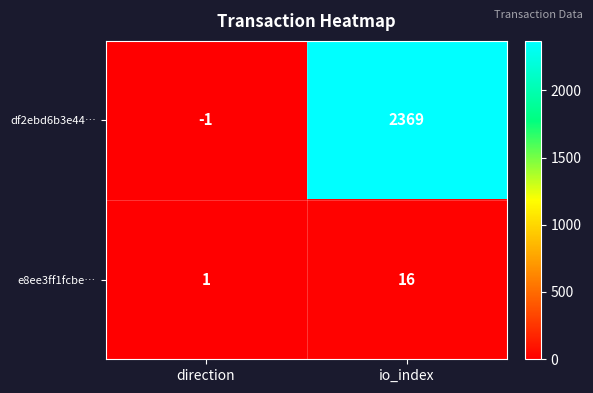

What is the difference between the highest and lowest values at direction?

2